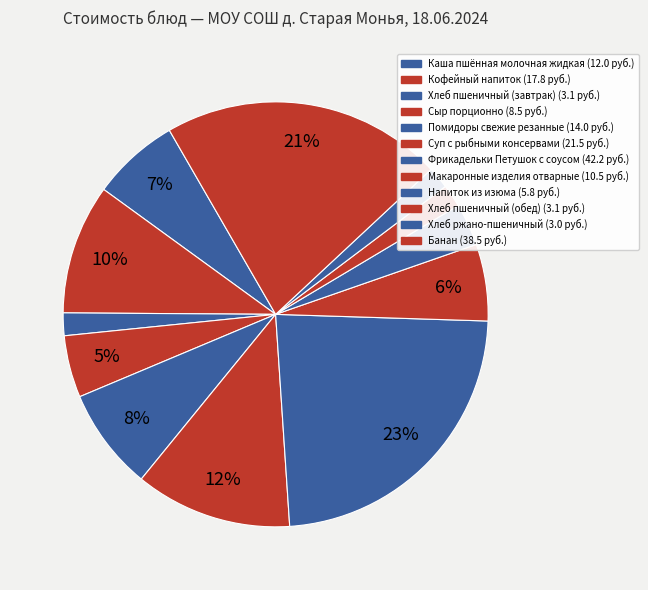

Between Кофейный напиток and Помидоры свежие резанные, which is larger?

Кофейный напиток